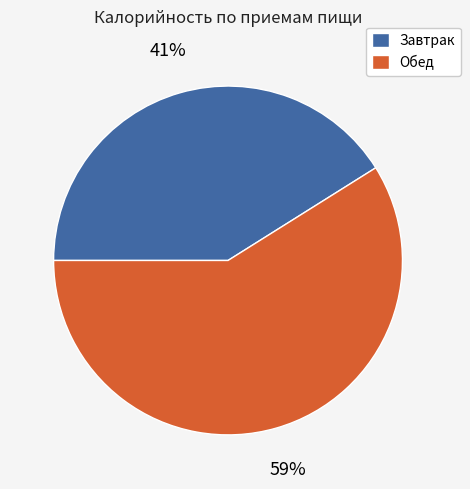

To the nearest percent, what is the difference between the Обед and Завтрак slice percentages?

18%